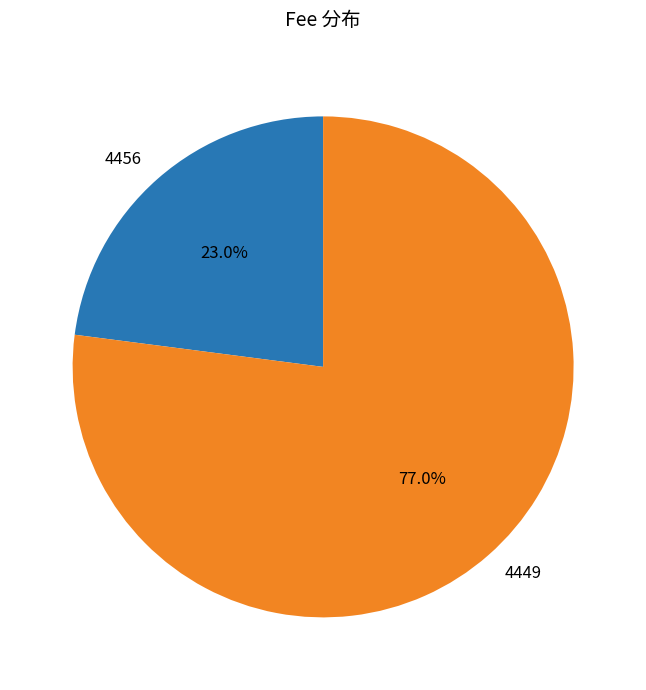

What is the smallest slice in the pie chart?

4456